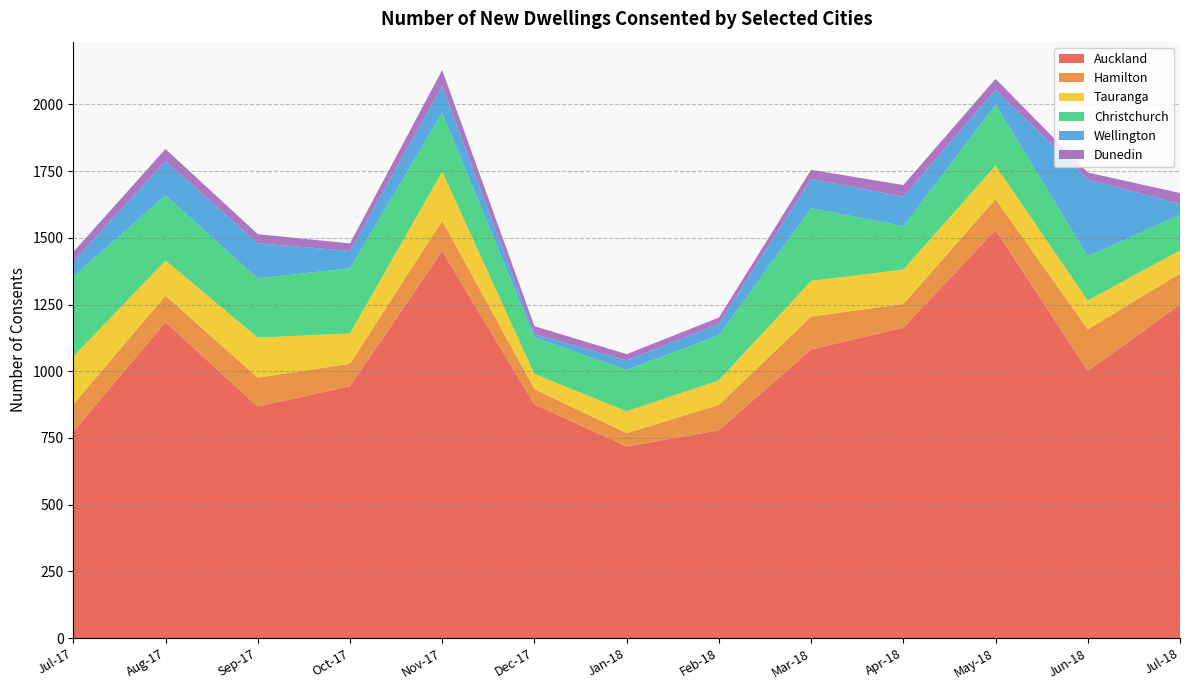

Reading left to right, extract all data points from this chart.

Auckland: 774	1184	868	944	1450	876	718	779	1082	1163	1530	1001	1250
Hamilton: 102	99	108	84	114	57	50	95	123	89	115	156	116
Tauranga: 179	132	150	114	184	57	82	92	134	129	126	108	87
Christchurch: 300	244	222	244	221	137	155	169	272	163	229	166	133
Wellington: 56	129	132	65	100	12	36	43	110	110	55	288	41
Dunedin: 36	45	34	28	60	30	23	23	34	44	41	26	41